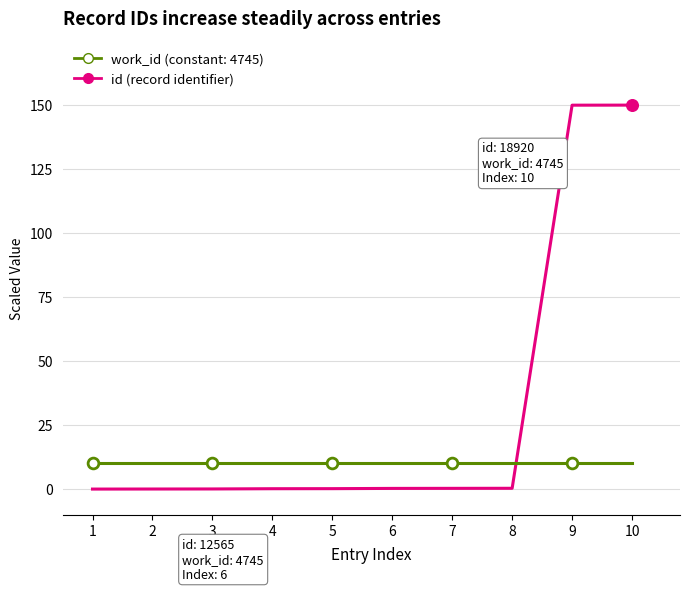

Which series has the largest range (max minus min)?

id (record identifier)